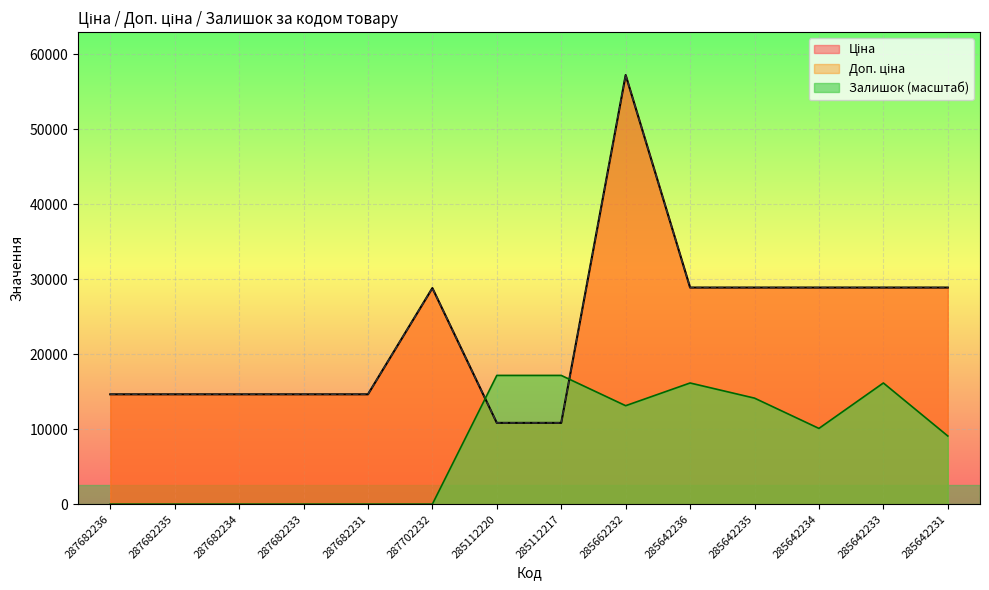

List the series in order of their peak value, lowest first.

Залишок, Ціна, Доп. ціна